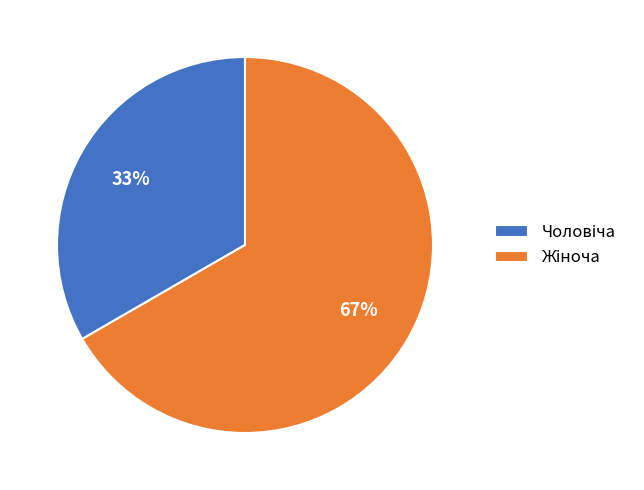

Is there a majority slice in this chart?

Yes